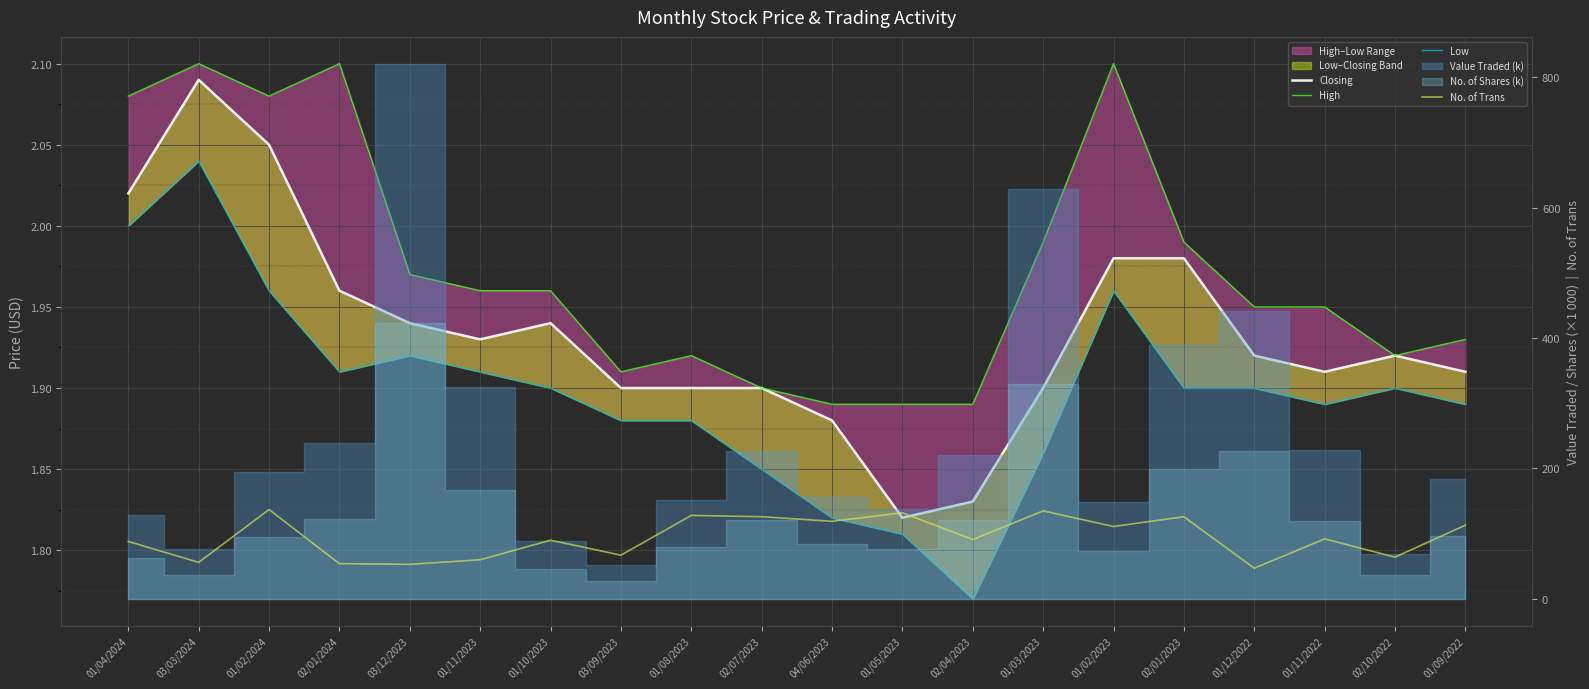

At which label is High closest to 1?

04/06/2023